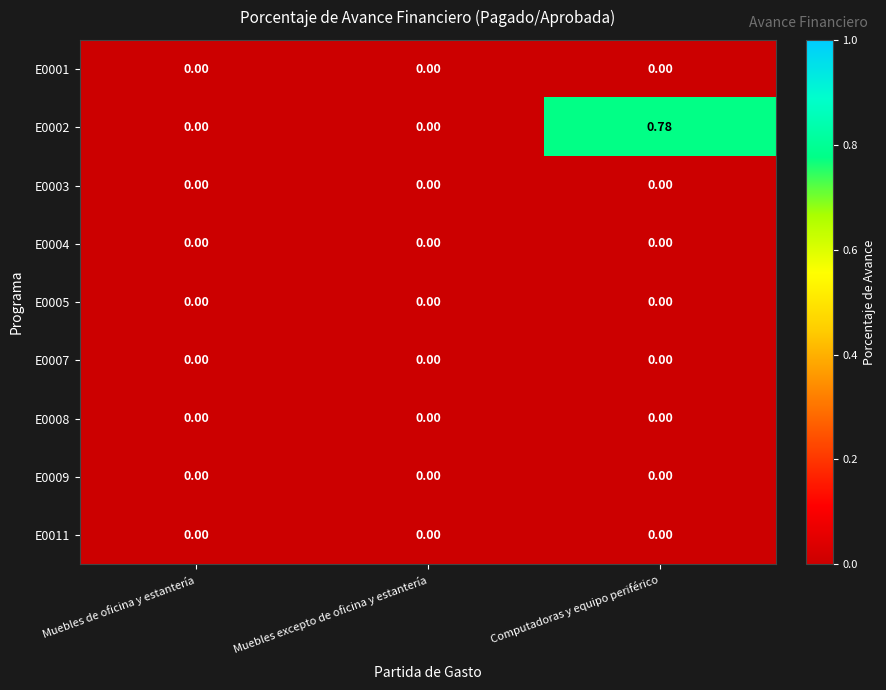

At which category is the sum across all series the highest?

Computadoras y equipo periférico